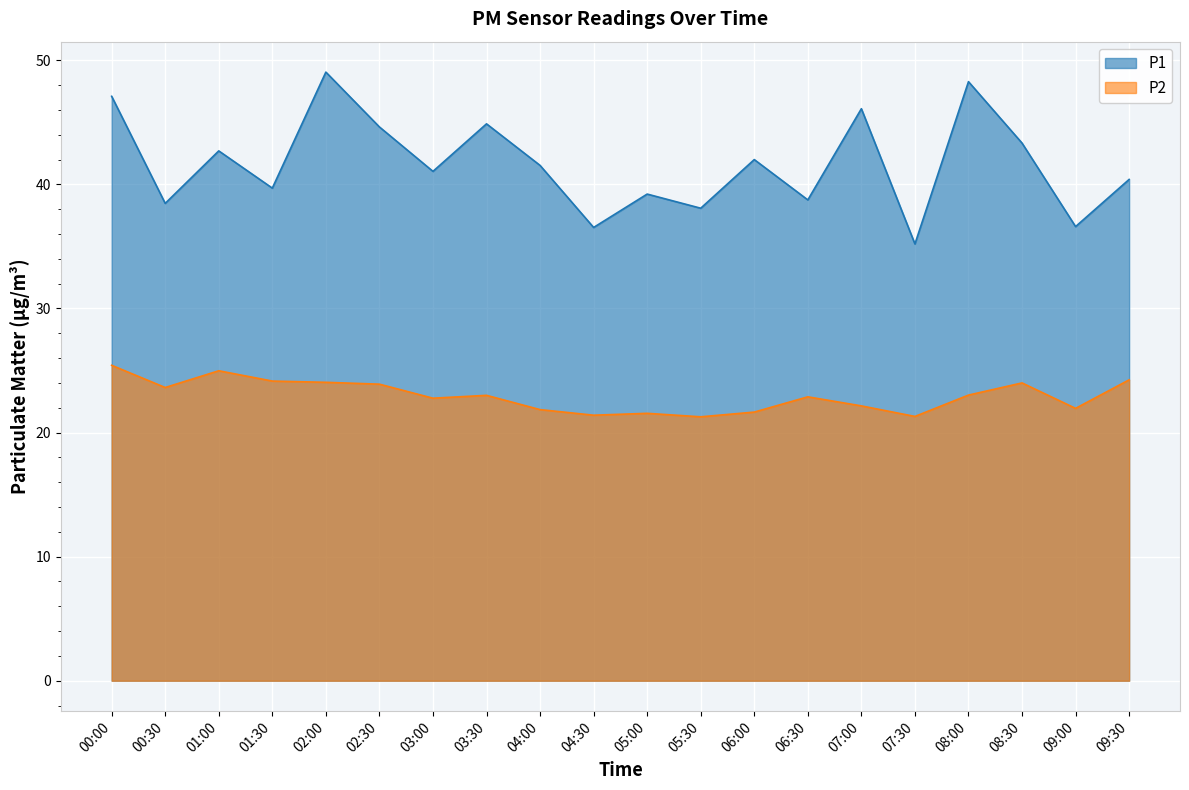

The P2 series shows 21.4 at 04:30. True or false?

True